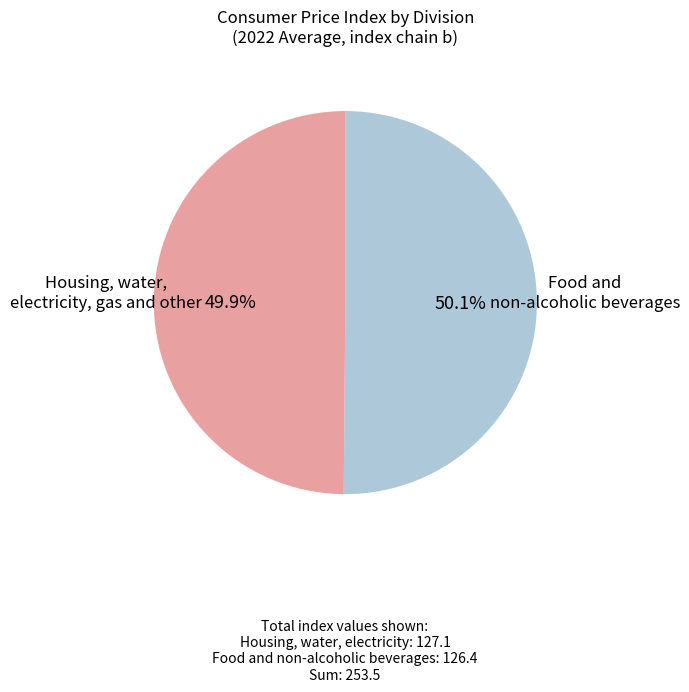

Is there a majority slice in this chart?

Yes